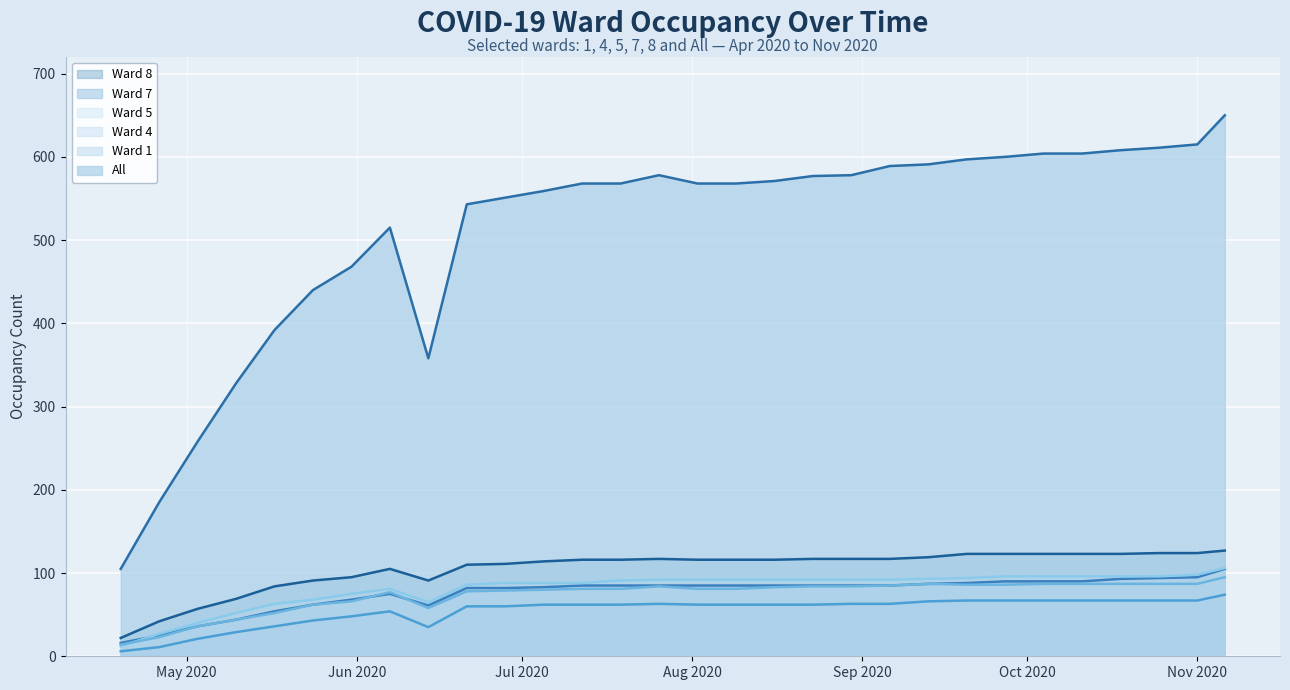

What is the value of the Ward 5 point at the 26th from the left?

96